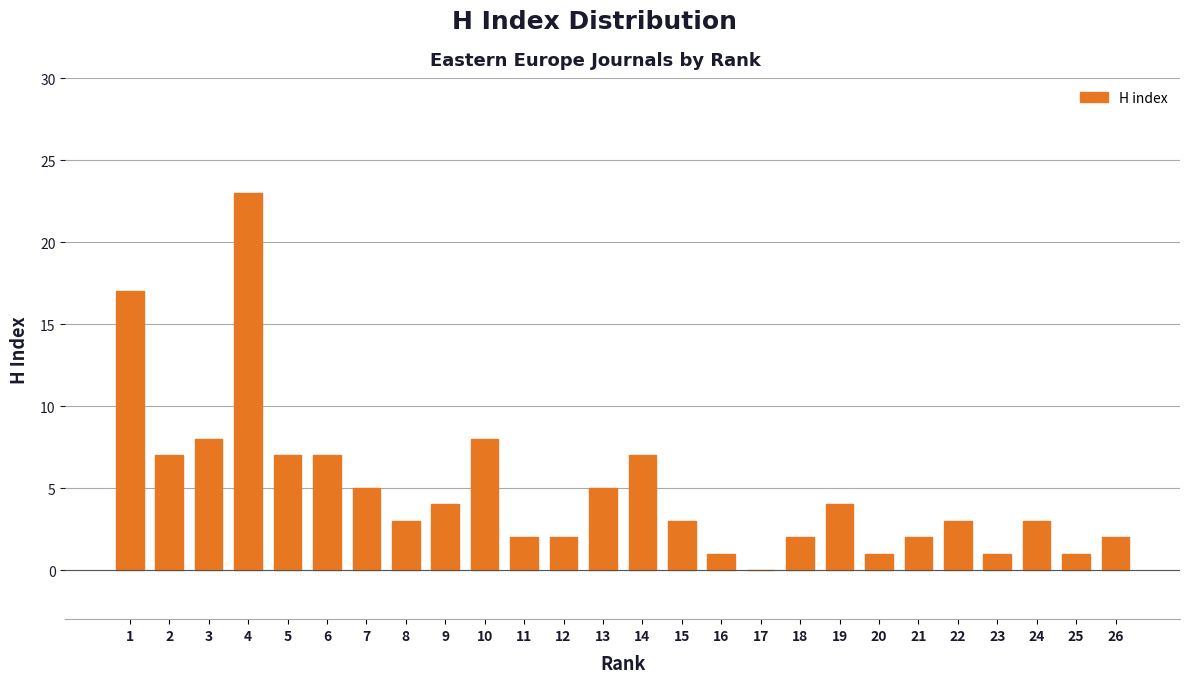

Reading left to right, what are all the values shown in this chart?

1=17	2=7	3=8	4=23	5=7	6=7	7=5	8=3	9=4	10=8	11=2	12=2	13=5	14=7	15=3	16=1	17=0	18=2	19=4	20=1	21=2	22=3	23=1	24=3	25=1	26=2